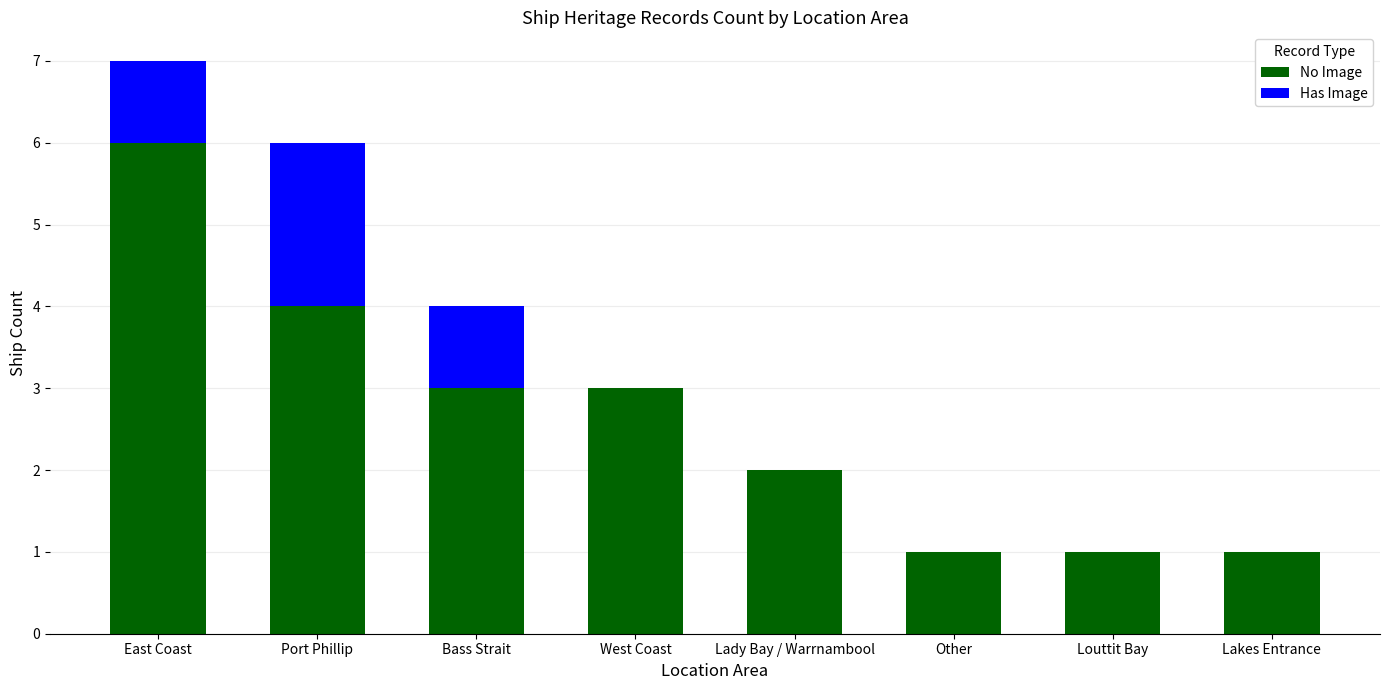

What is the total value across all series at Louttit Bay?

1